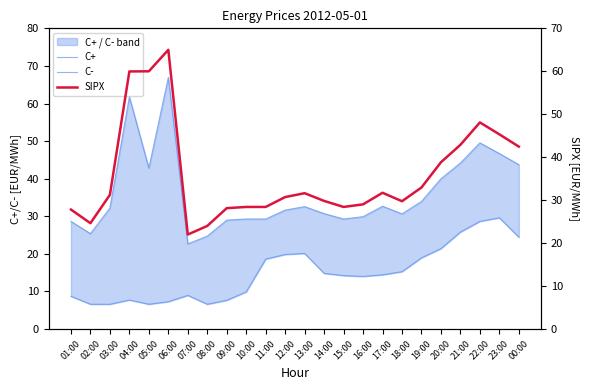

Is this an area chart (filled region under the line)?

No